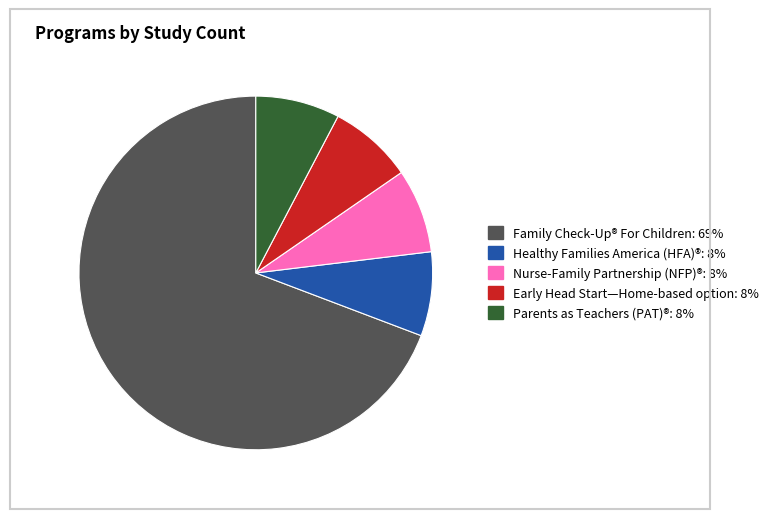

Which category has the biggest portion of the pie?

Family Check-Up® For Children